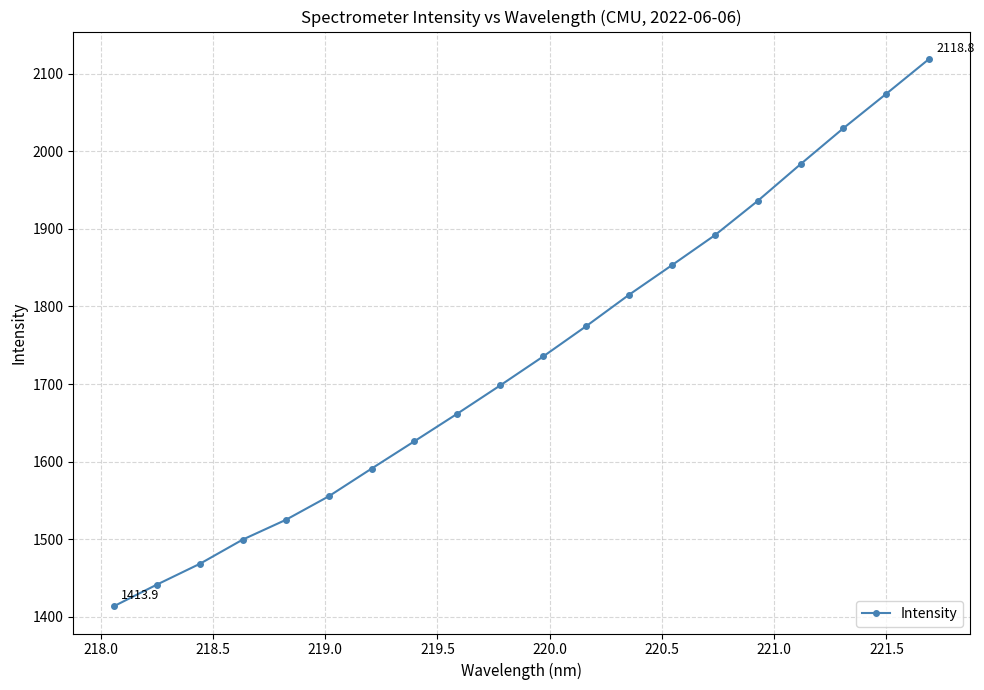

What is the smallest value displayed?

1413.9